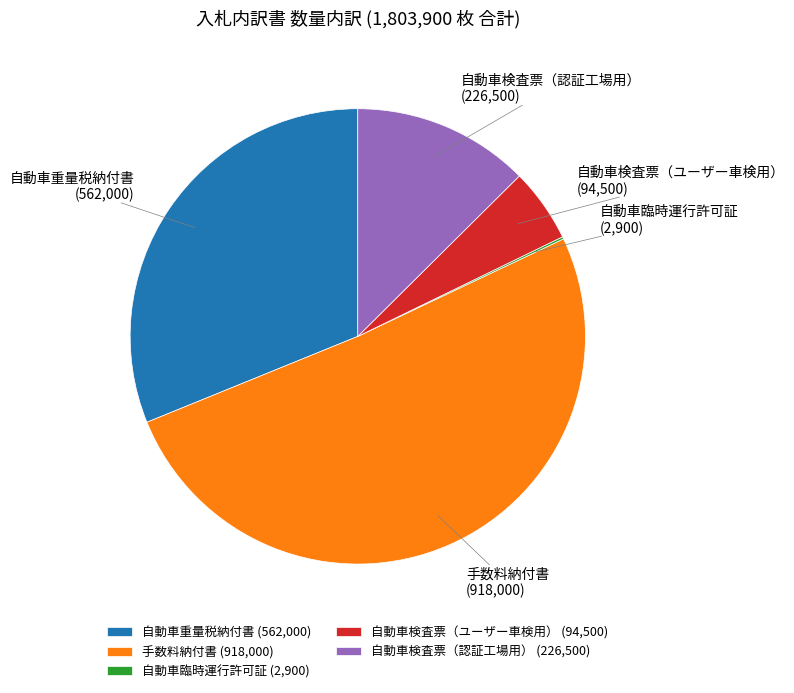

Approximately how many times larger is the value at 手数料納付書 (918,000) compared to 自動車検査票（認証工場用） (226,500)?

4.1